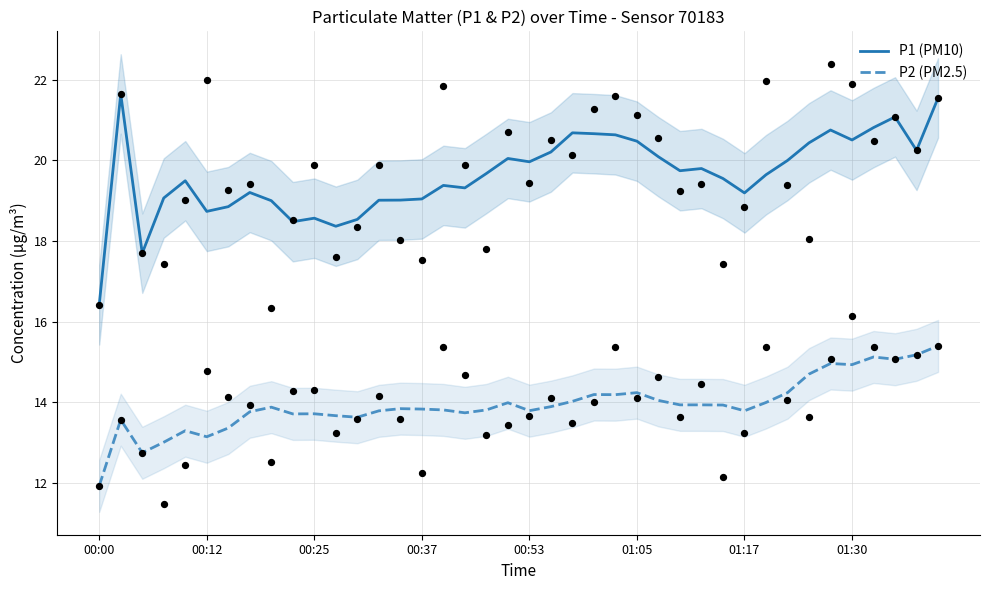

What are all the series names shown in the legend?

P1 (PM10), P2 (PM2.5)